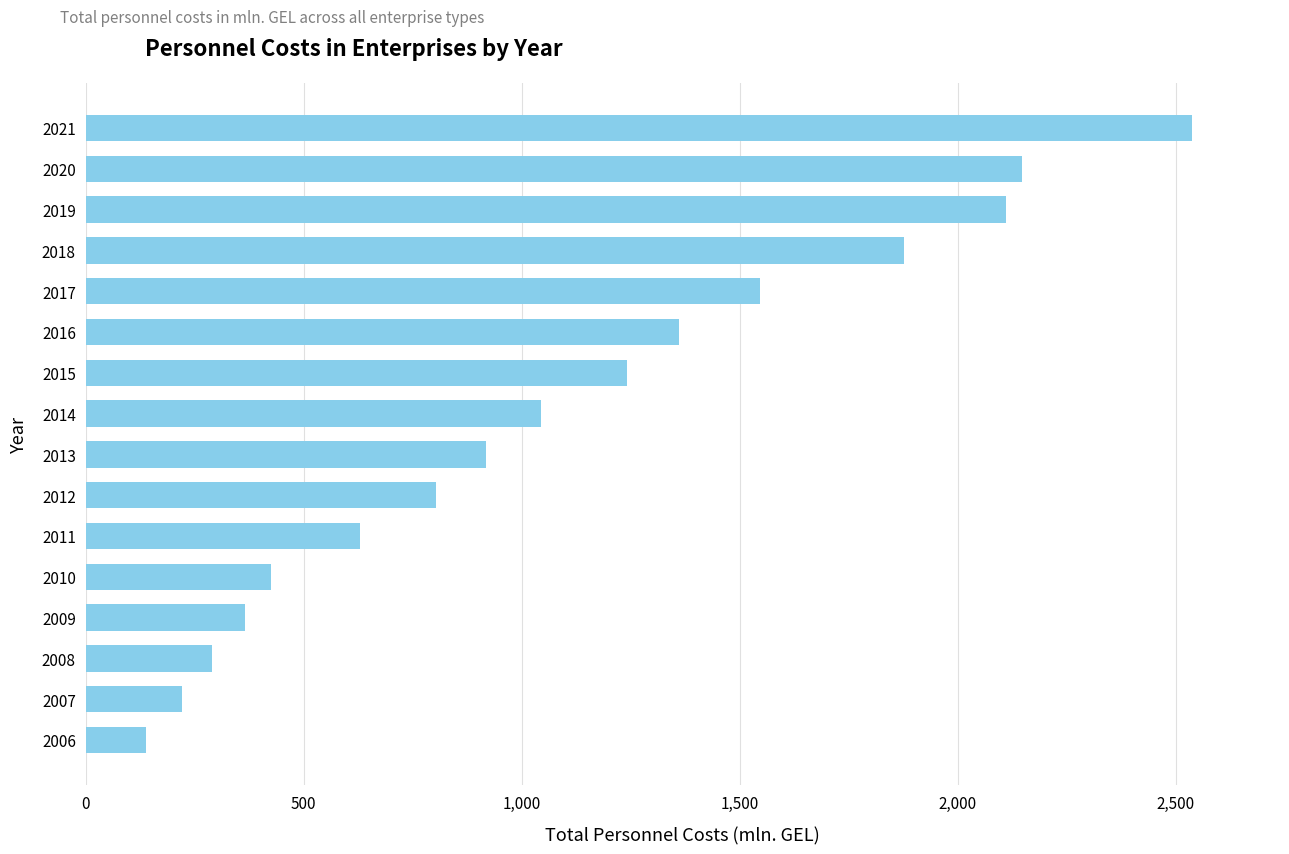

What is the minimum value shown in the chart?

139.4